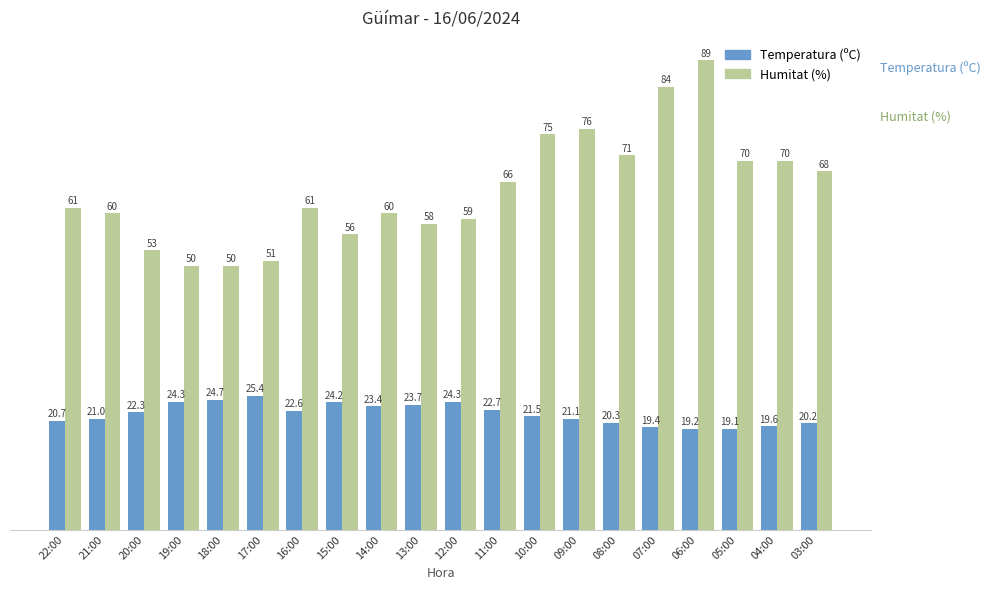

Count the number of data series in this chart.

2